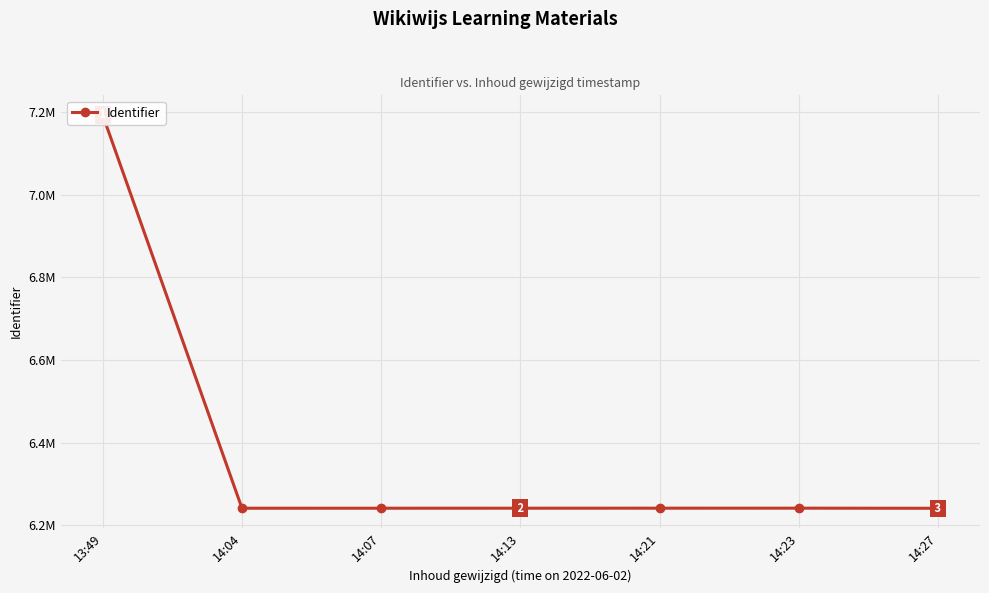

Reading left to right, transcribe all the data shown in this chart.

7192765	6240943	6240962	6240998	6241050	6241074	6240816